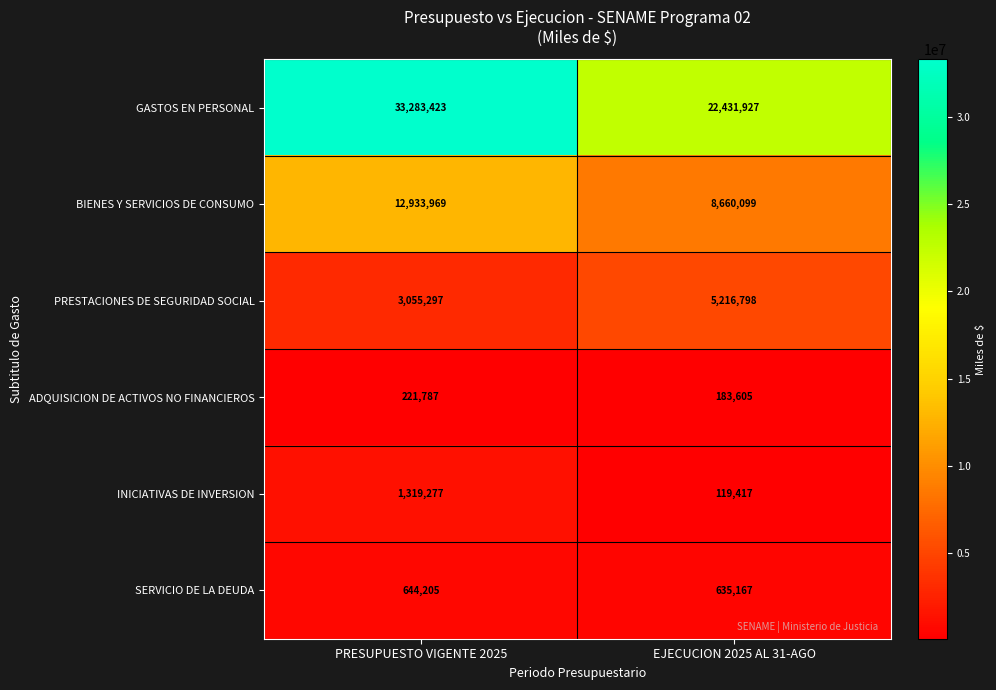

What is the difference between the highest and lowest values at PRESUPUESTO VIGENTE 2025?

33061636